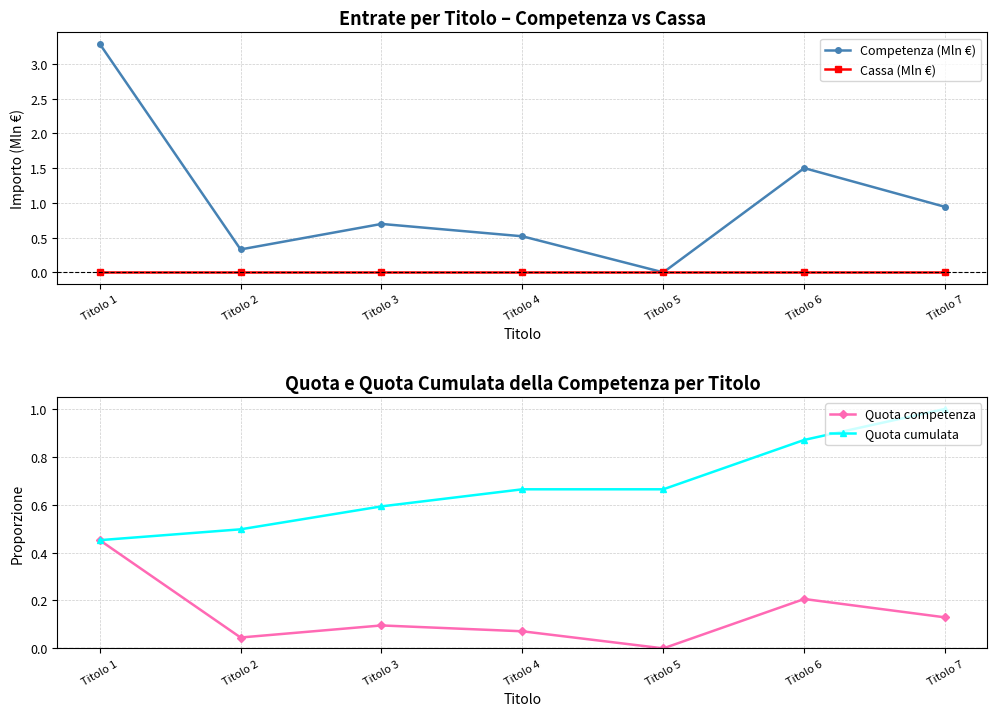

Which series has the largest total across all categories?

Competenza (Mln €)